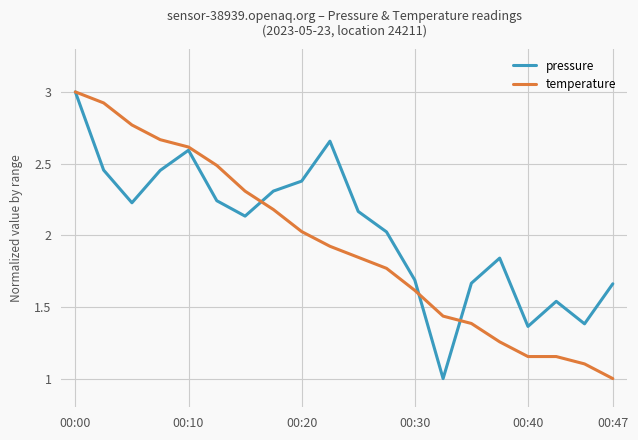

Does the chart have visible grid lines?

Yes